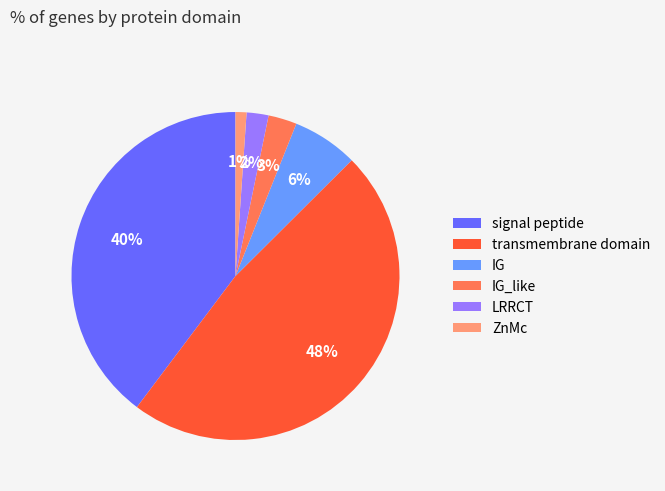

Do ZnMc and signal peptide together represent more than half of the pie?

No